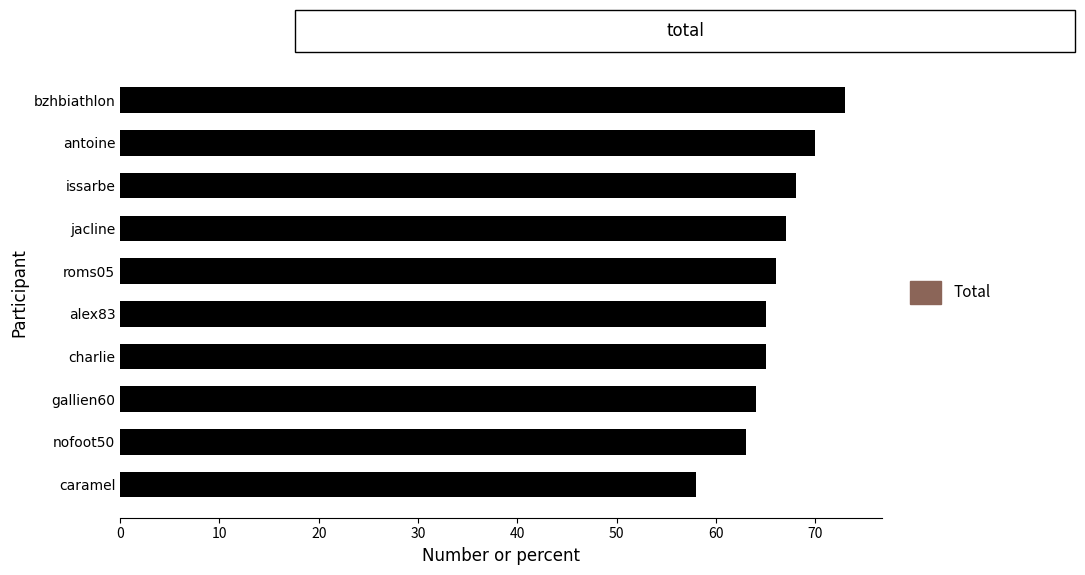

What is the sum of all values?

659